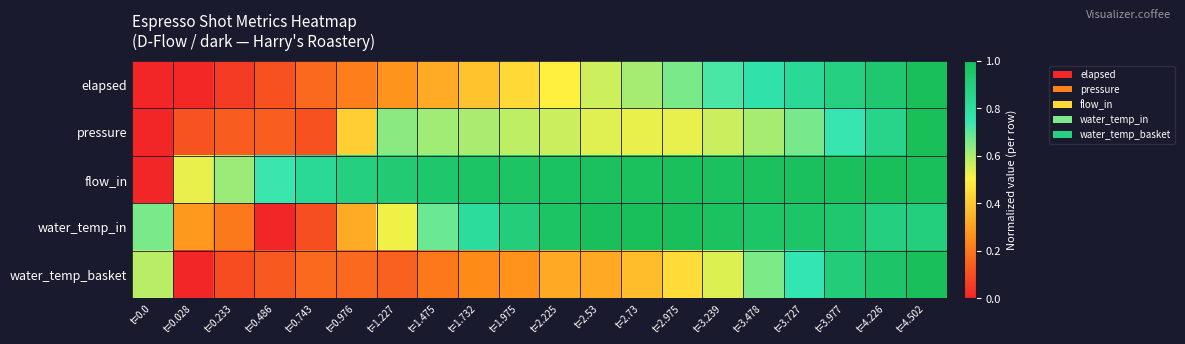

Reading left to right, list all the values displayed in this chart.

elapsed: t=0.0=0.0	t=0.028=0.0	t=0.233=0.1	t=0.486=0.1	t=0.743=0.2	t=0.976=0.2	t=1.227=0.3	t=1.475=0.3	t=1.732=0.4	t=1.975=0.4	t=2.225=0.5	t=2.53=0.6	t=2.73=0.6	t=2.975=0.7	t=3.239=0.7	t=3.478=0.8	t=3.727=0.8	t=3.977=0.9	t=4.226=0.9	t=4.502=1.0
pressure: t=0.0=0.0	t=0.028=0.1	t=0.233=0.1	t=0.486=0.1	t=0.743=0.1	t=0.976=0.4	t=1.227=0.6	t=1.475=0.6	t=1.732=0.6	t=1.975=0.6	t=2.225=0.6	t=2.53=0.5	t=2.73=0.5	t=2.975=0.5	t=3.239=0.6	t=3.478=0.6	t=3.727=0.7	t=3.977=0.7	t=4.226=0.9	t=4.502=1.0
flow_in: t=0.0=0.0	t=0.028=0.5	t=0.233=0.6	t=0.486=0.7	t=0.743=0.8	t=0.976=0.9	t=1.227=0.9	t=1.475=0.9	t=1.732=1.0	t=1.975=1.0	t=2.225=1.0	t=2.53=1.0	t=2.73=1.0	t=2.975=1.0	t=3.239=1.0	t=3.478=1.0	t=3.727=1.0	t=3.977=1.0	t=4.226=1.0	t=4.502=1.0
water_temp_in: t=0.0=0.7	t=0.028=0.3	t=0.233=0.2	t=0.486=0.0	t=0.743=0.1	t=0.976=0.3	t=1.227=0.5	t=1.475=0.7	t=1.732=0.8	t=1.975=0.9	t=2.225=1.0	t=2.53=1.0	t=2.73=1.0	t=2.975=1.0	t=3.239=1.0	t=3.478=1.0	t=3.727=1.0	t=3.977=0.9	t=4.226=0.9	t=4.502=0.9
water_temp_basket: t=0.0=0.6	t=0.028=0.0	t=0.233=0.1	t=0.486=0.1	t=0.743=0.2	t=0.976=0.2	t=1.227=0.1	t=1.475=0.2	t=1.732=0.3	t=1.975=0.3	t=2.225=0.3	t=2.53=0.3	t=2.73=0.4	t=2.975=0.4	t=3.239=0.5	t=3.478=0.7	t=3.727=0.8	t=3.977=0.9	t=4.226=1.0	t=4.502=1.0